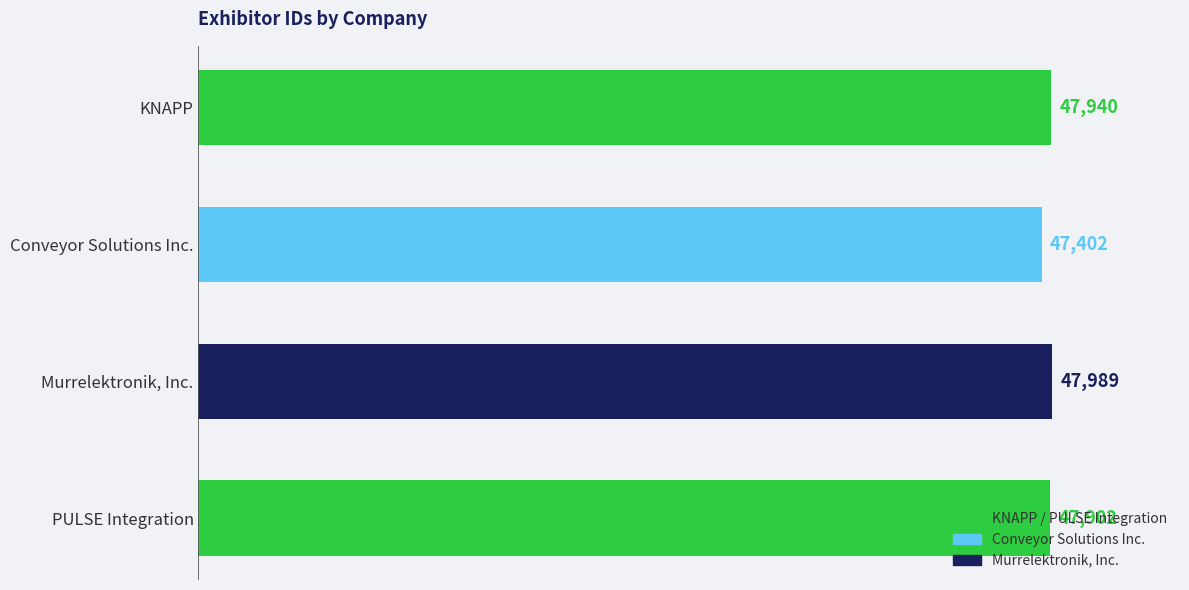

What is the minimum value shown in the chart?

47402